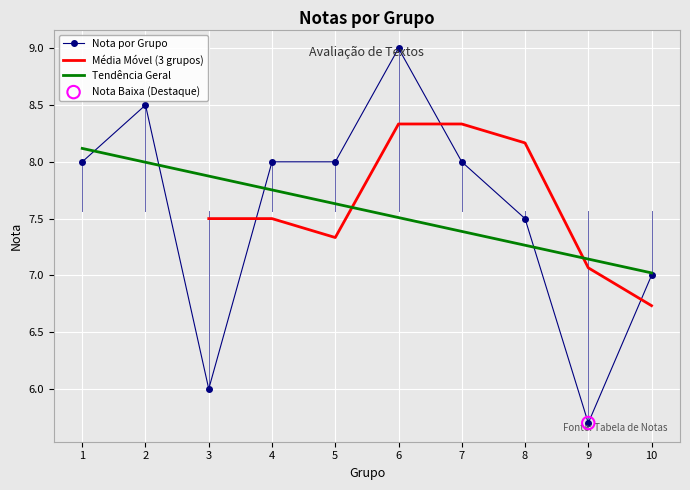

Which has a higher value, 3 or 6?

6